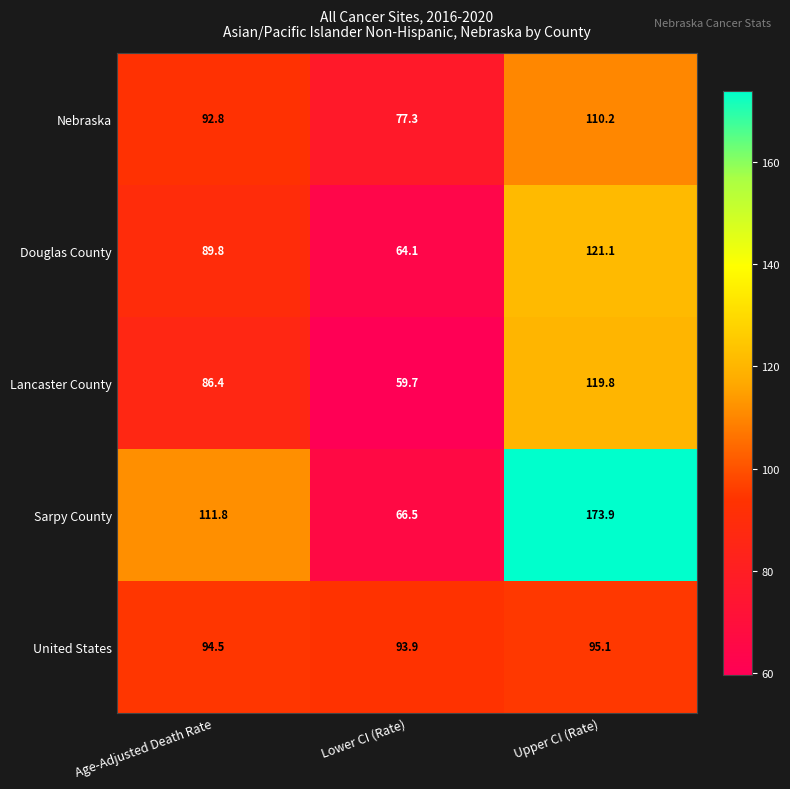

At which label is United States closest to 94?

Lower CI (Rate)